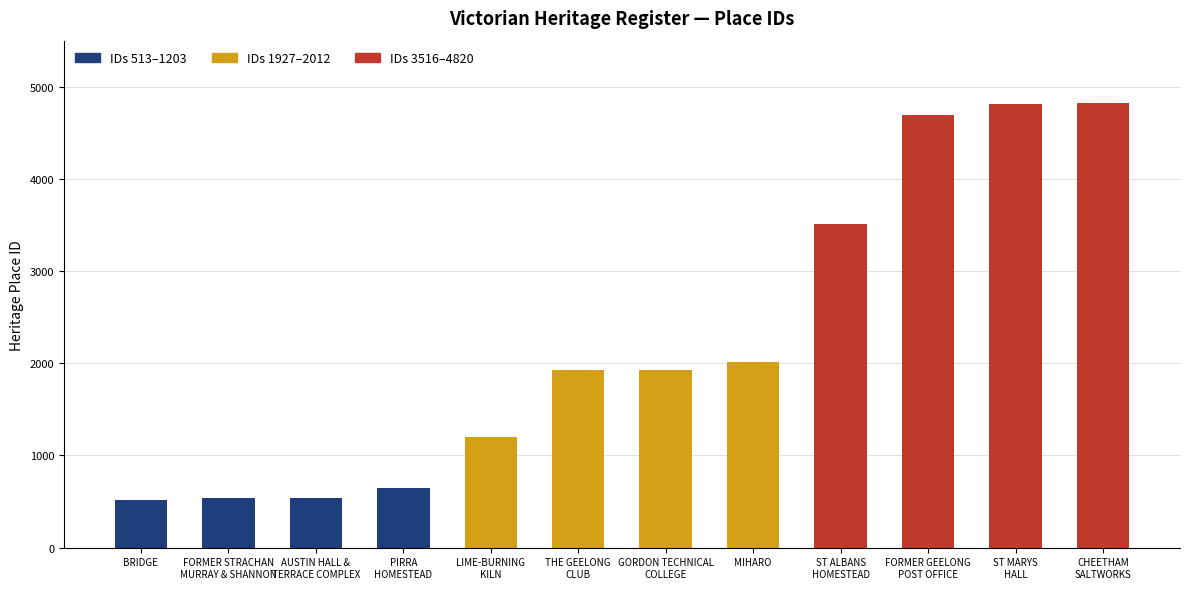

What is the value of the 11th bar from the left?

4818